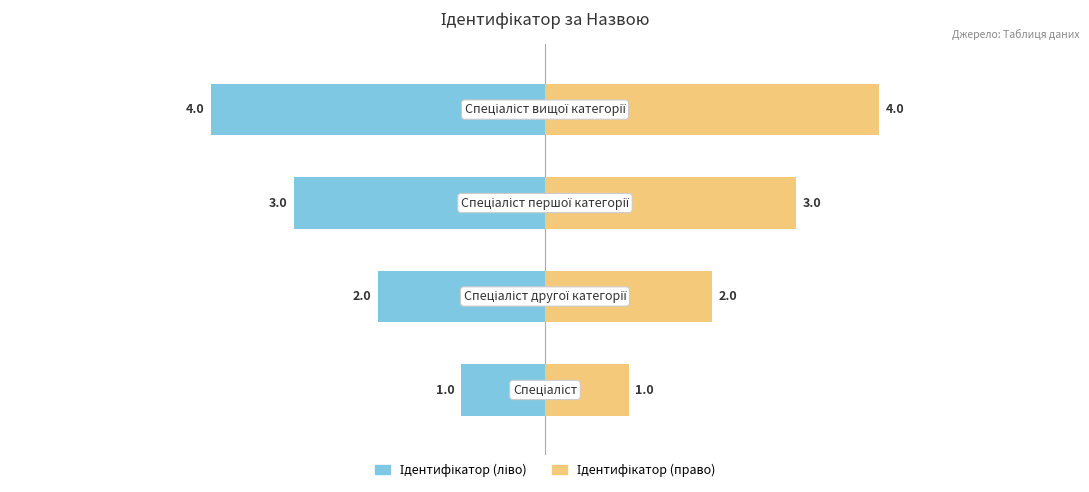

Are the bars horizontal?

Yes